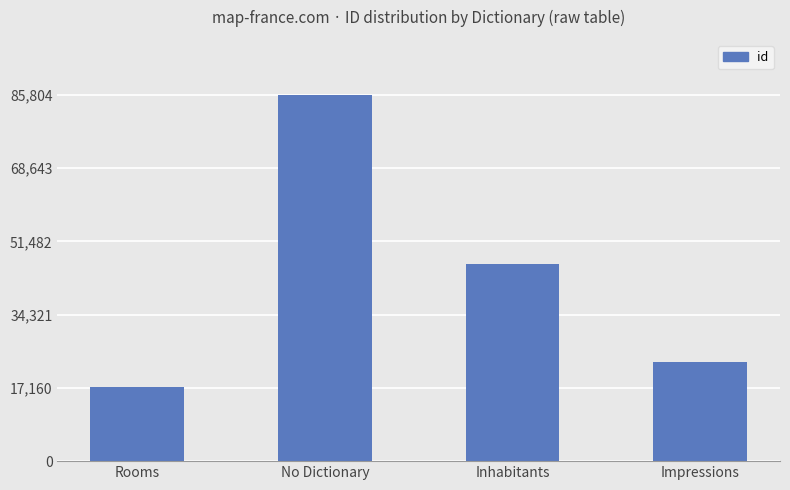

Rank the categories by value from highest to lowest.

No Dictionary, Inhabitants, Impressions, Rooms